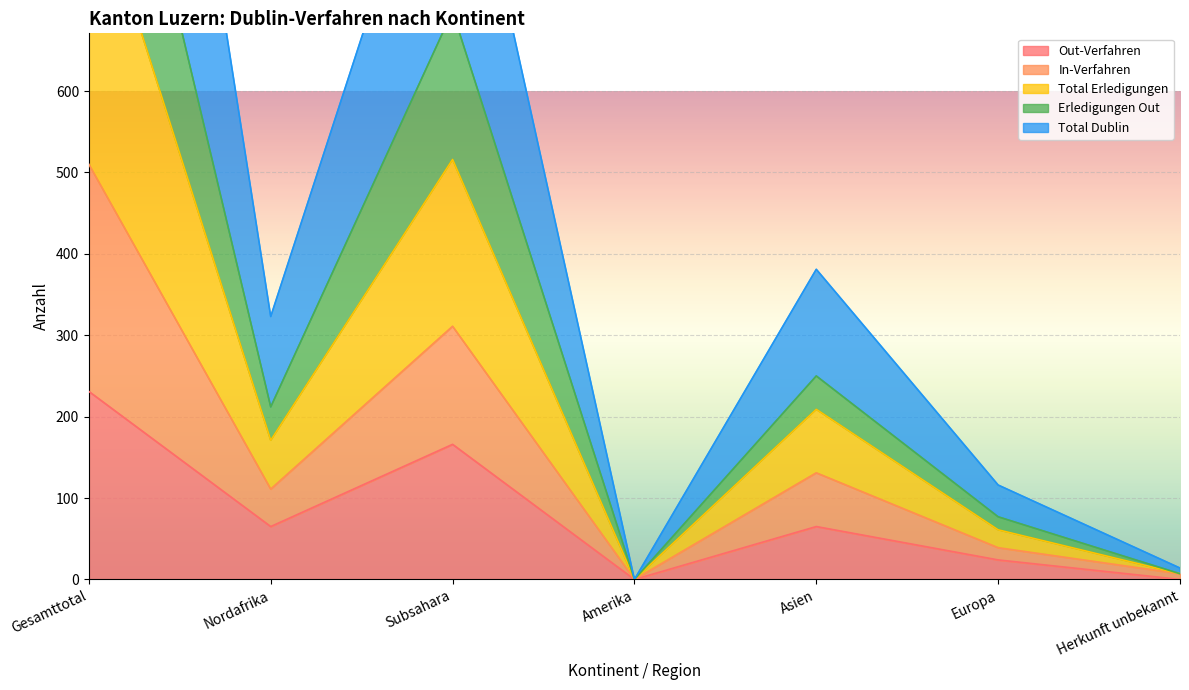

Which category has the highest value across all series?

Gesamttotal